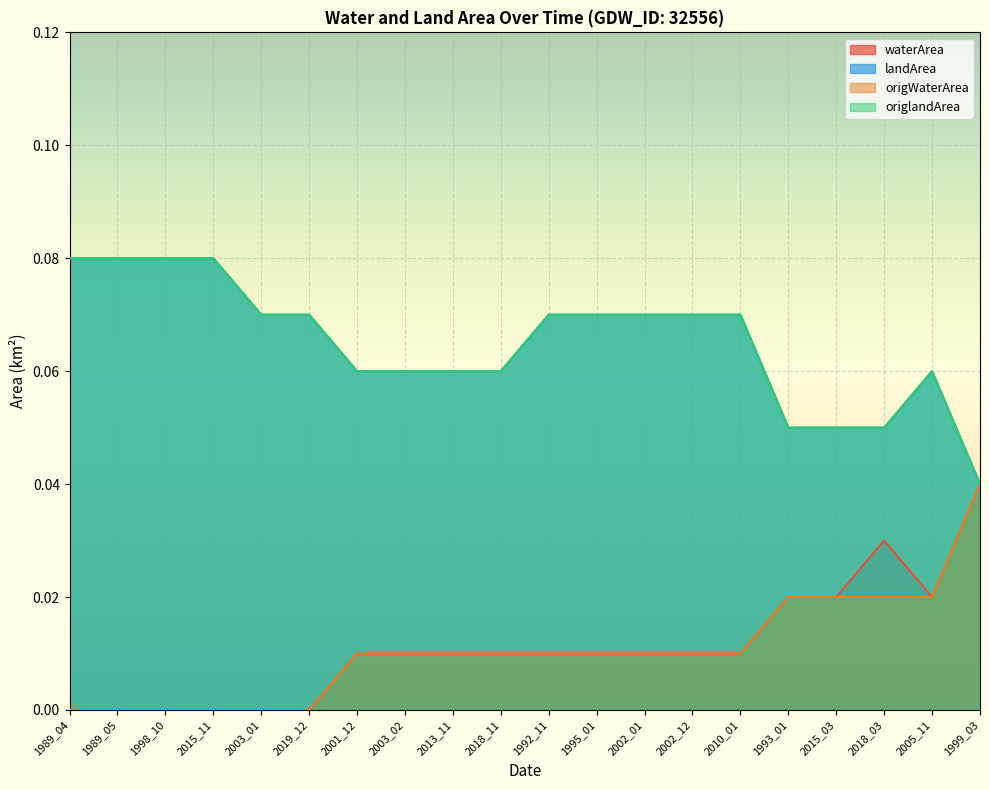

True or false: origWaterArea and origlandArea intersect in this chart.

False